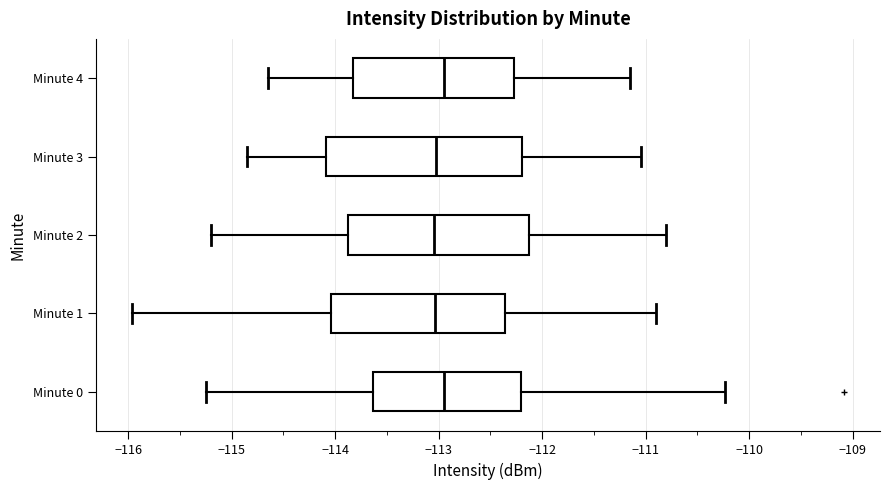

Where does the left whisker of the box for Minute 2 end on the x-axis? The values are not printed on the chart, so give them approximately, as read against the axis.

-115.2